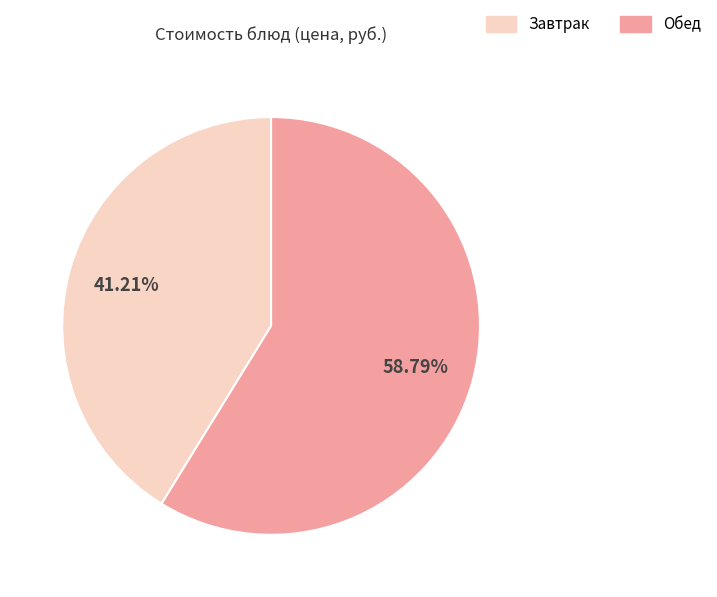

Is the sum of Завтрак and Обед greater than half?

Yes